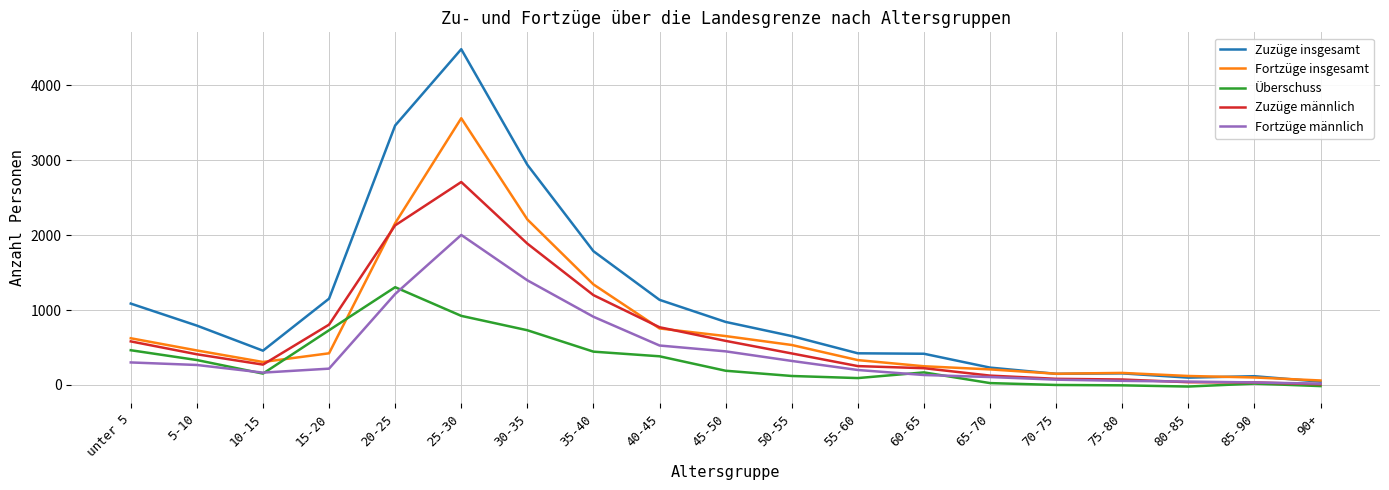

Which label corresponds to the largest value in the chart?

25-30